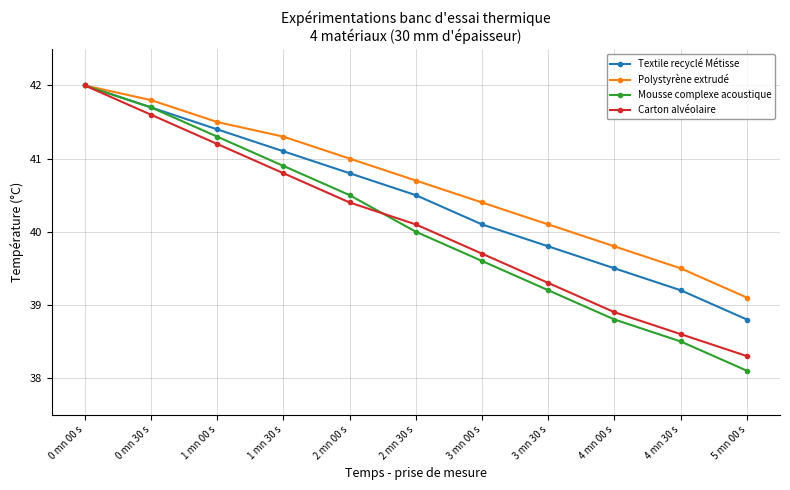

True or false: Mousse complexe acoustique has more than 0 points higher than both neighbors.

False